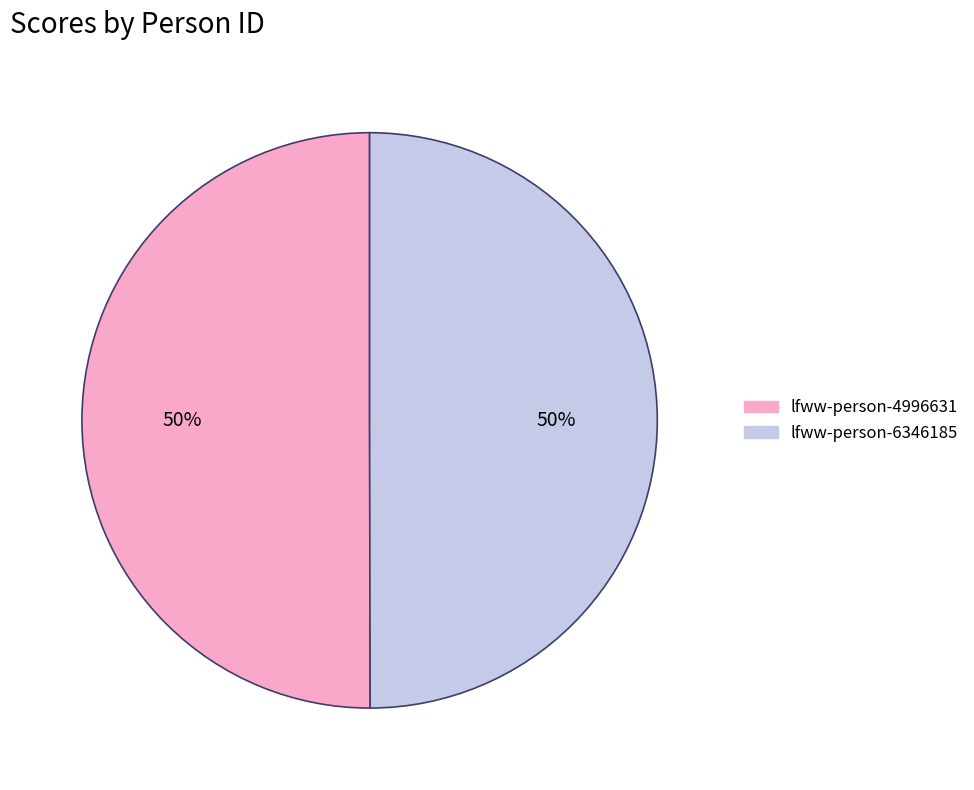

To the nearest percent, what portion does lfww-person-4996631 represent?

50%